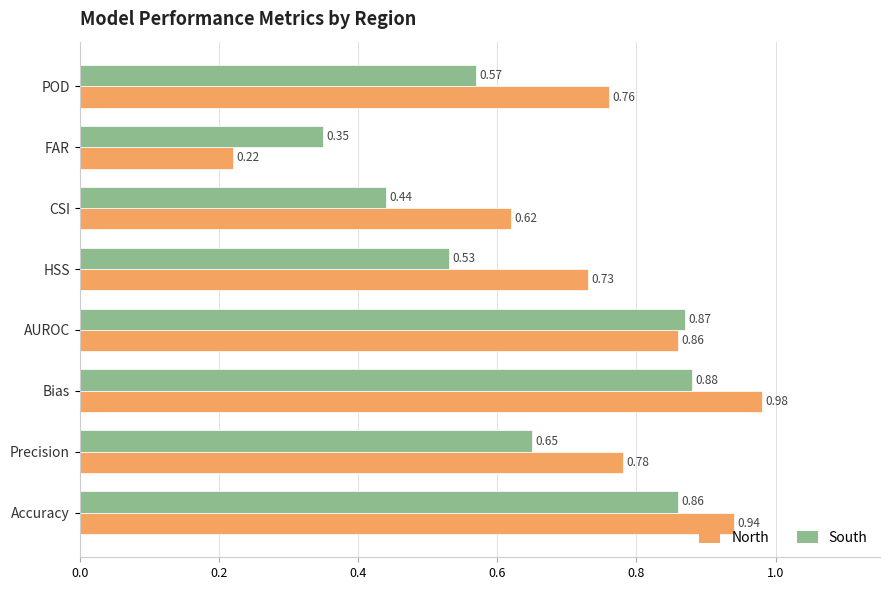

What are all the series names shown in the legend?

North, South